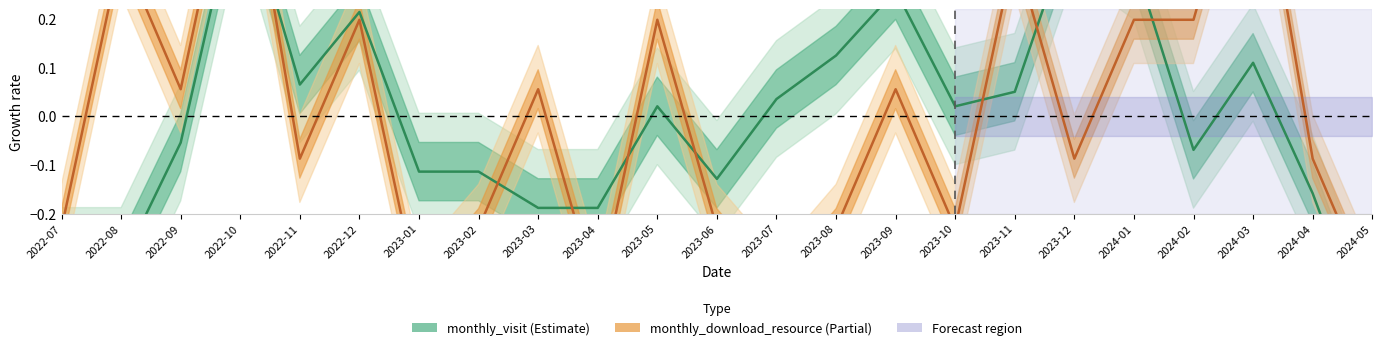

How many negative values does the monthly_download_resource series have?

12